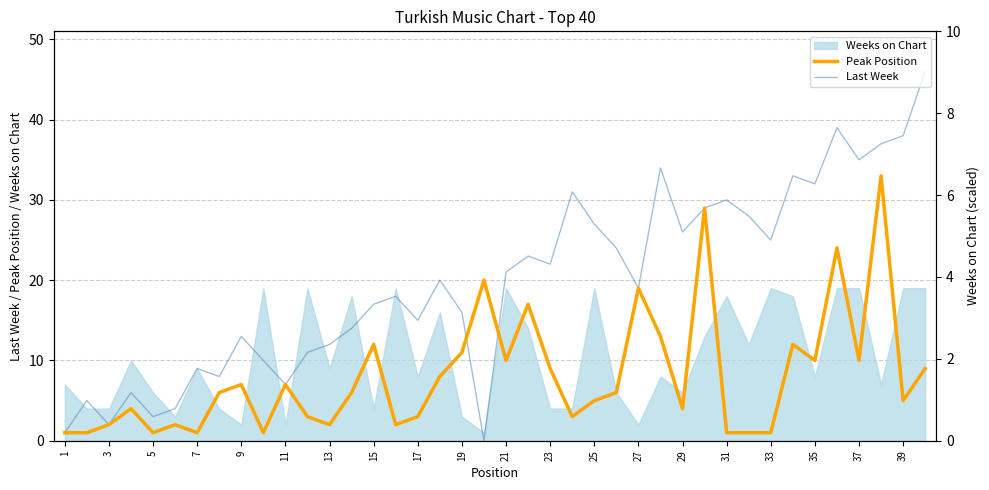

Which series has the largest range (max minus min)?

Last Week